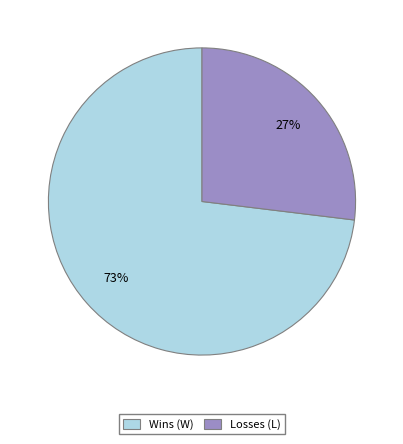

To the nearest percent, what is the average slice percentage?

50%